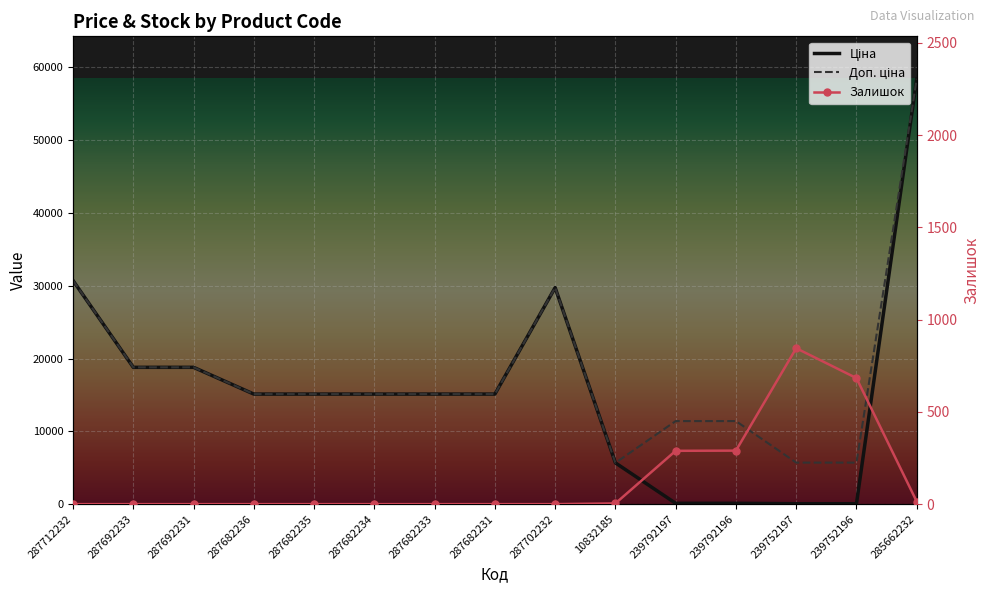

What is the sum of all Доп. ціна values?

271988.4